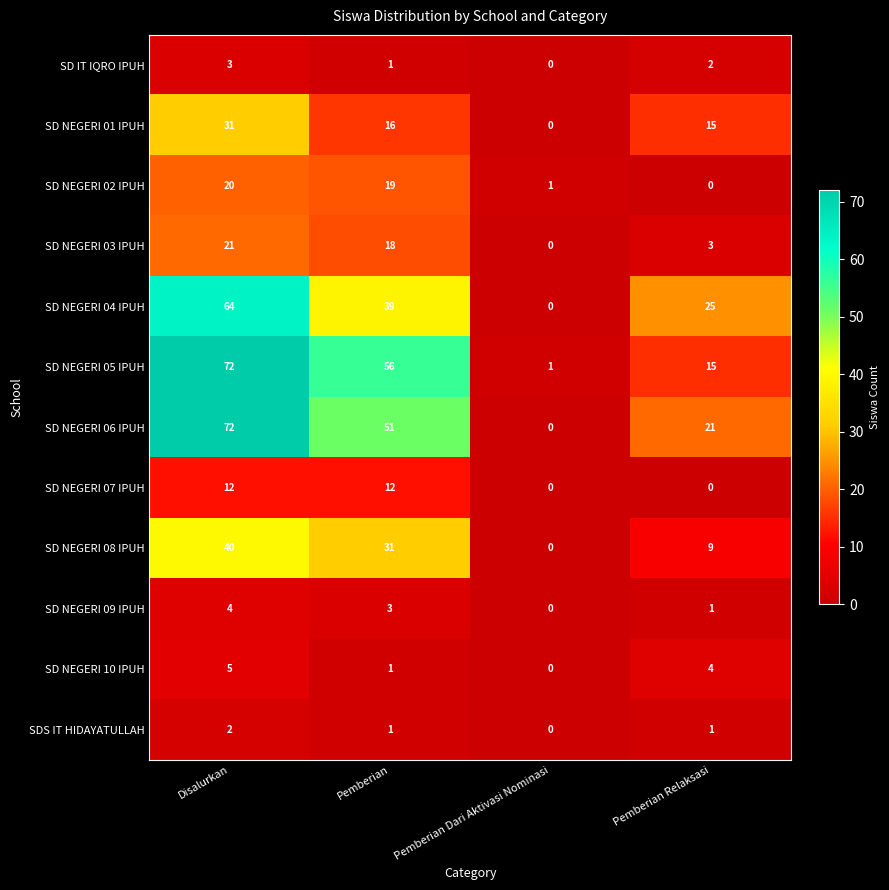

At which category is the sum across all series the highest?

Disalurkan